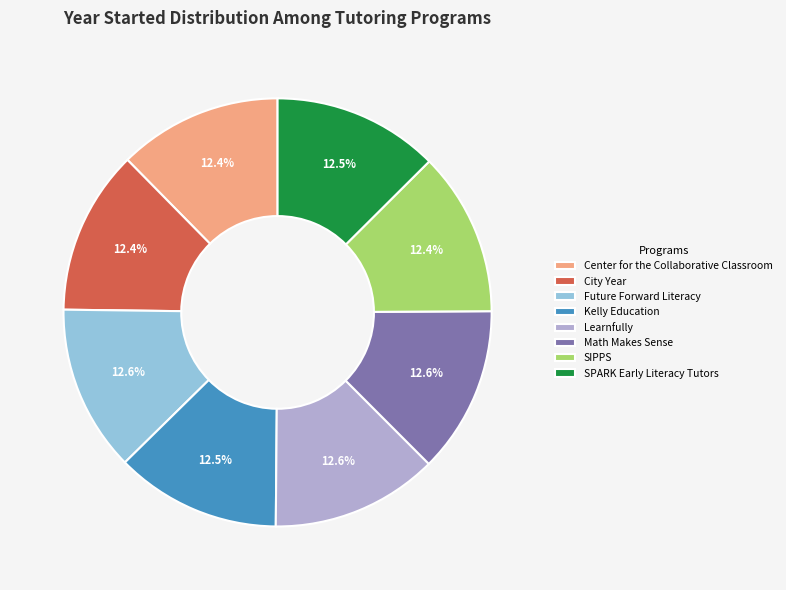

How many slices are in this pie chart?

8